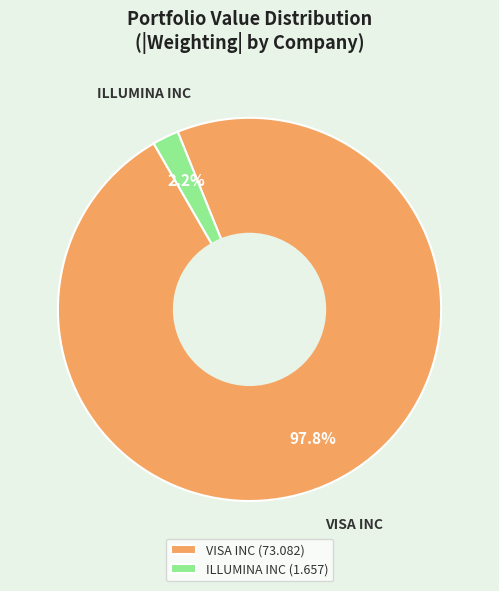

Is ILLUMINA INC the majority of the pie?

No